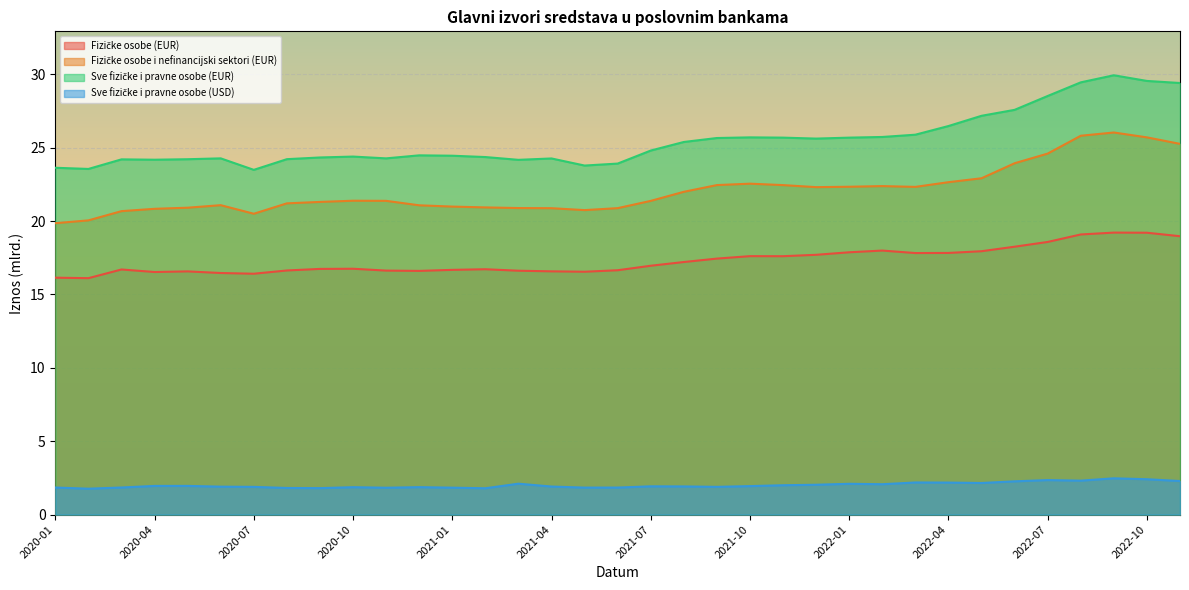

What is the value of the Fizičke osobe i nefinancijski sektori (EUR) point at the 34th from the left?

25.7